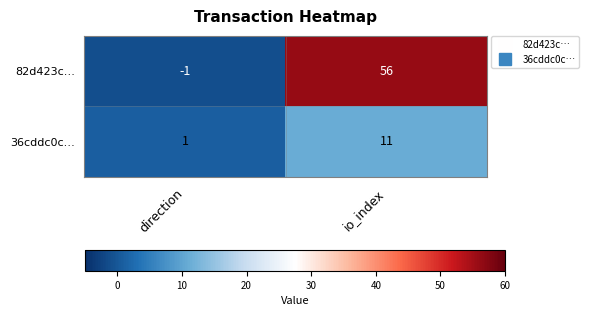

At io_index, list the series in order from largest to smallest.

82d423c…, 36cddc0c…